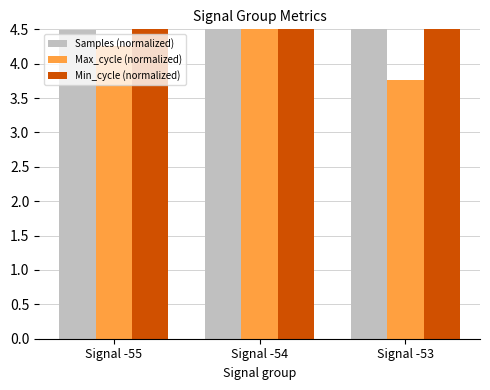

Reading left to right, transcribe all the data shown in this chart.

Samples: 4.5	4.5	4.5
Max_cycle: 4.3	4.5	3.8
Min_cycle: 4.5	4.5	4.5